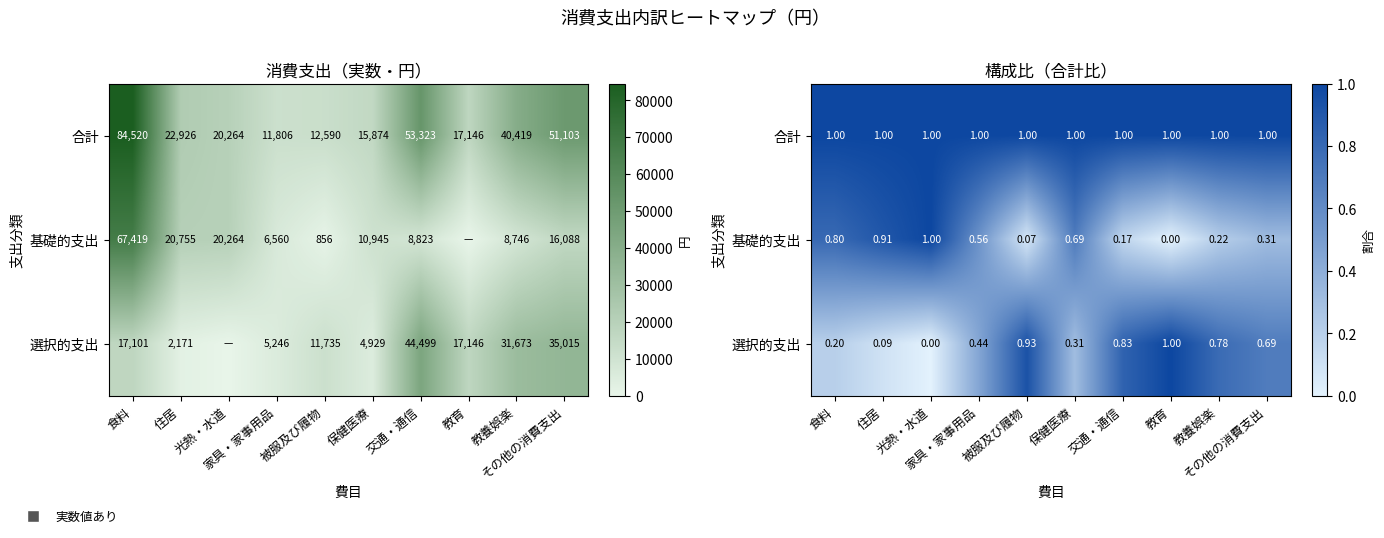

What is the difference between the maximum and second lowest values in the 選択的支出 series?

0.9